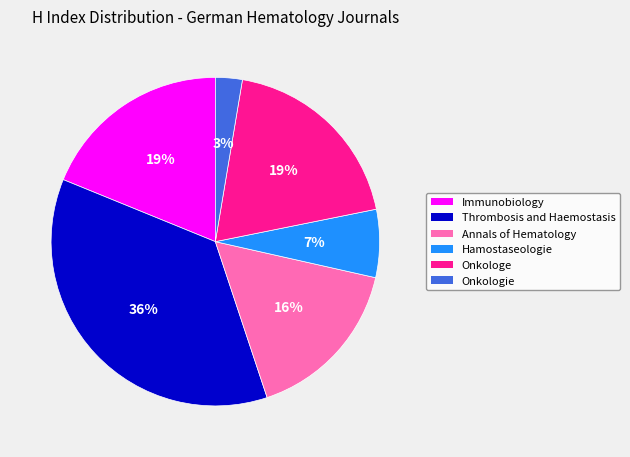

Which category has the biggest portion of the pie?

Thrombosis and Haemostasis